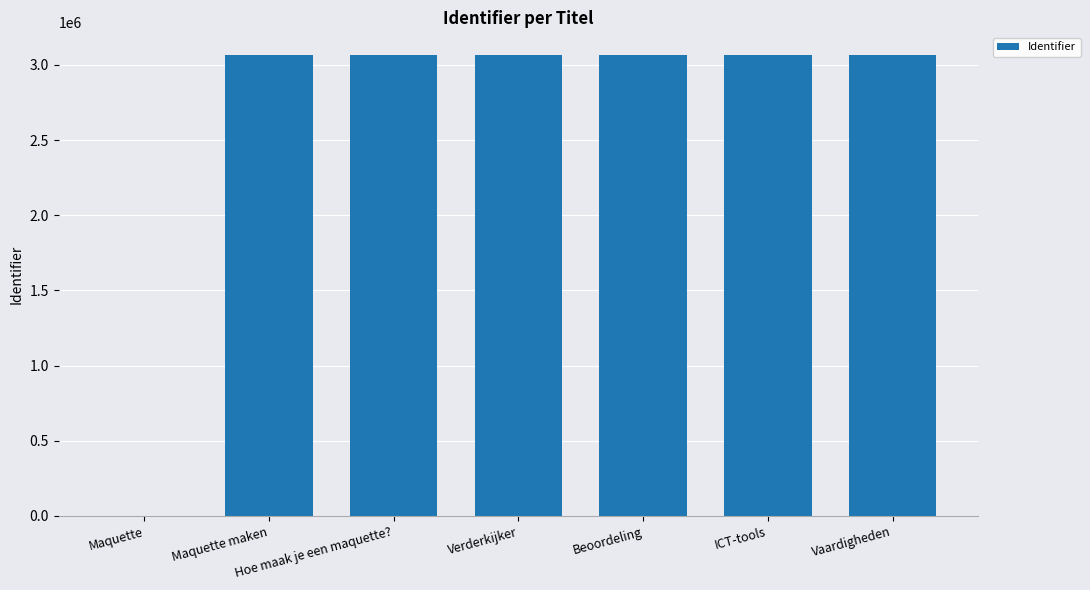

What is the change in value from Maquette to Hoe maak je een maquette??

+3063431